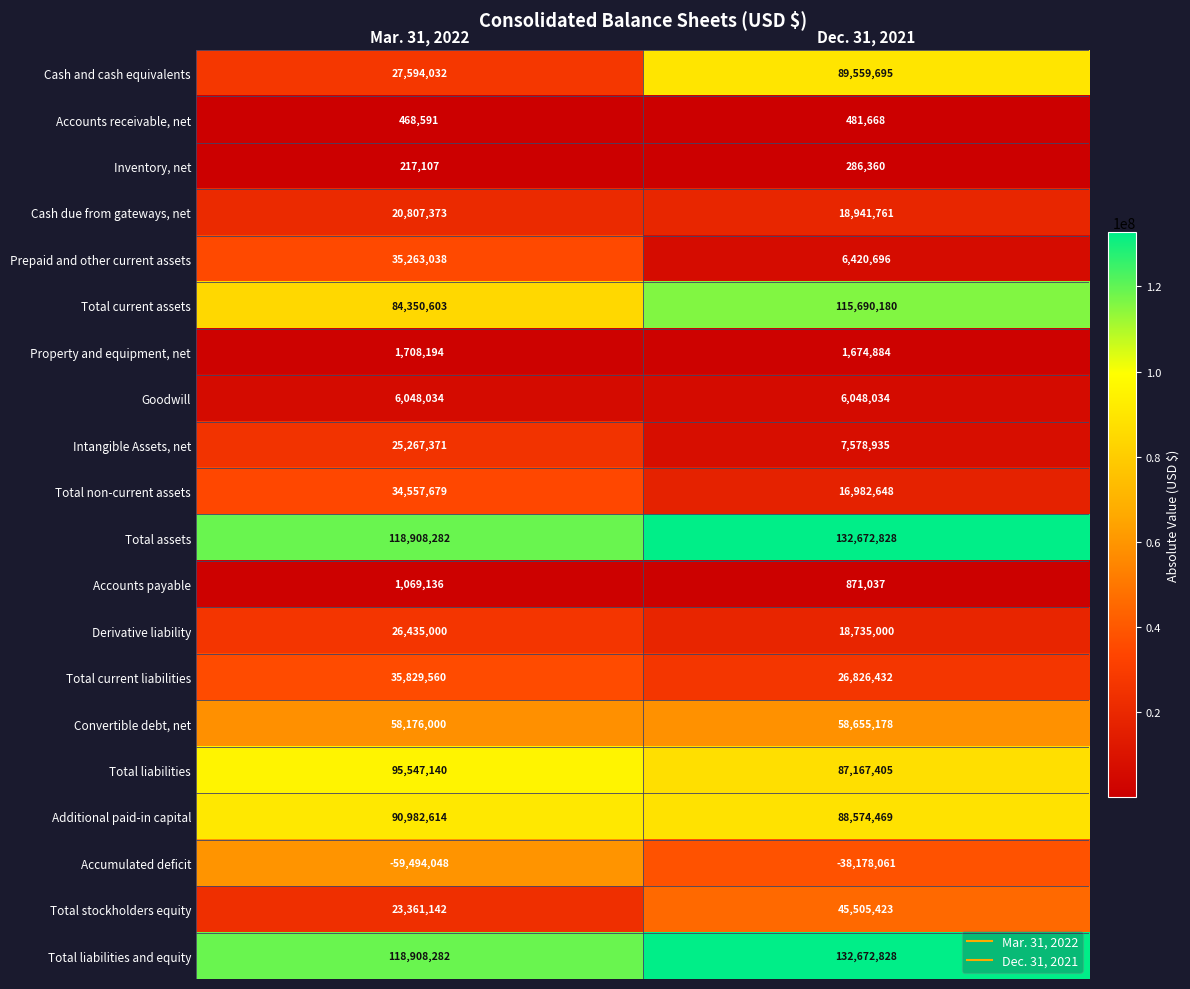

How many data points does each series have?

2